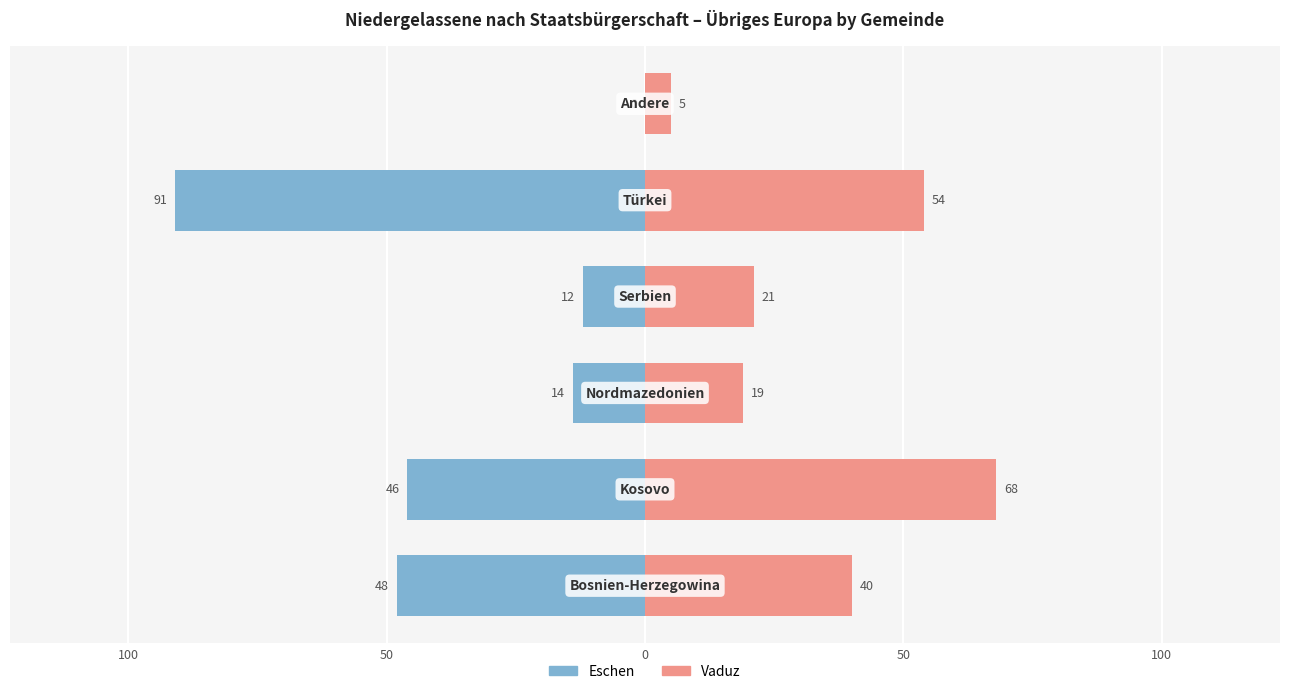

Which has a higher value, 100 or 100?

100